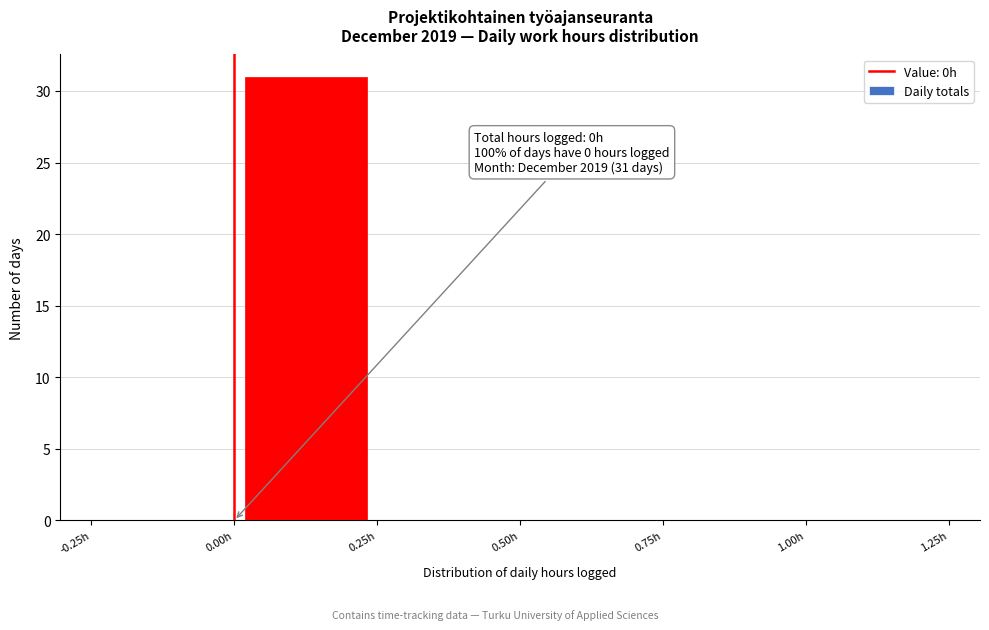

Over which range of the x-axis is the bar tallest?

0.00 to 0.25